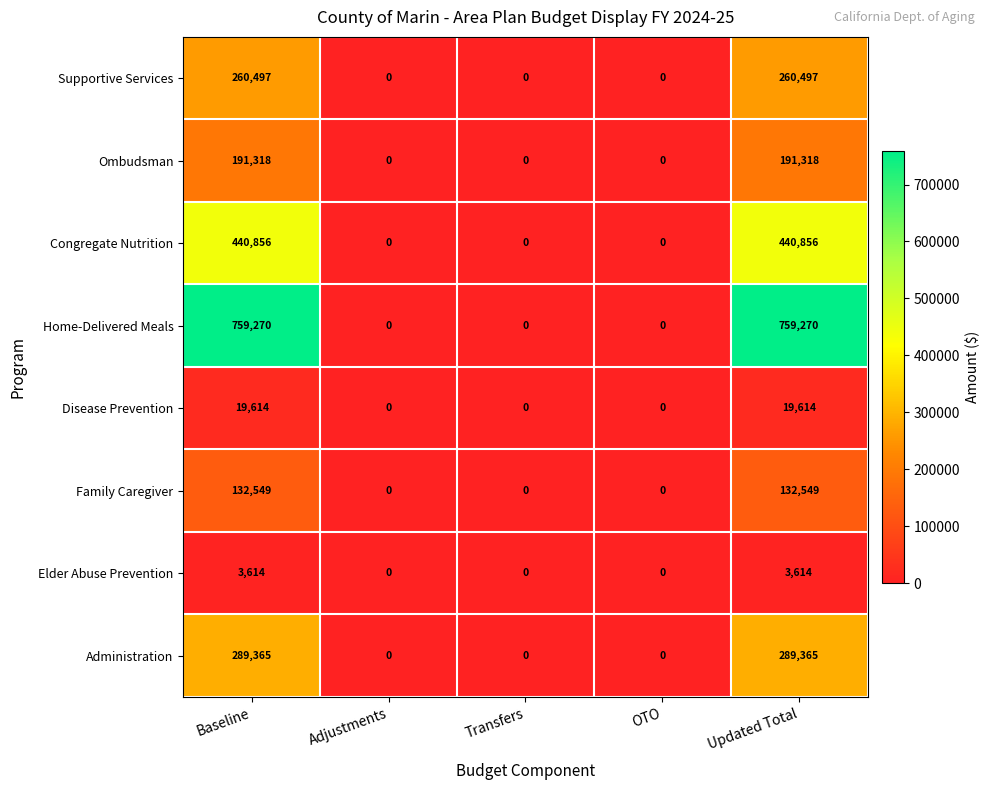

Which series has the widest spread of values?

Home-Delivered Meals